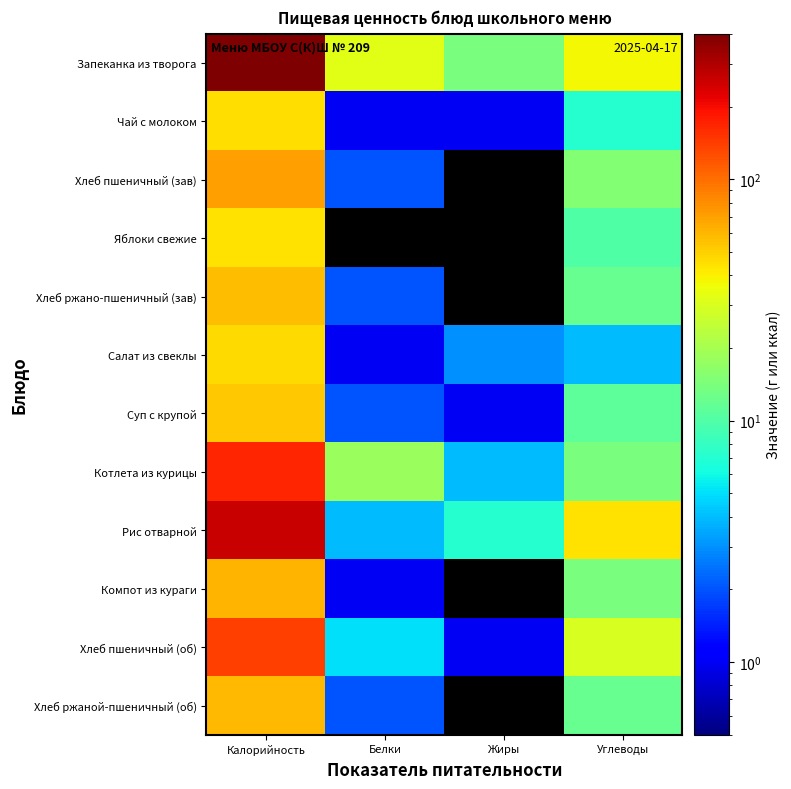

What is the difference between the highest and lowest values at Белки?

32